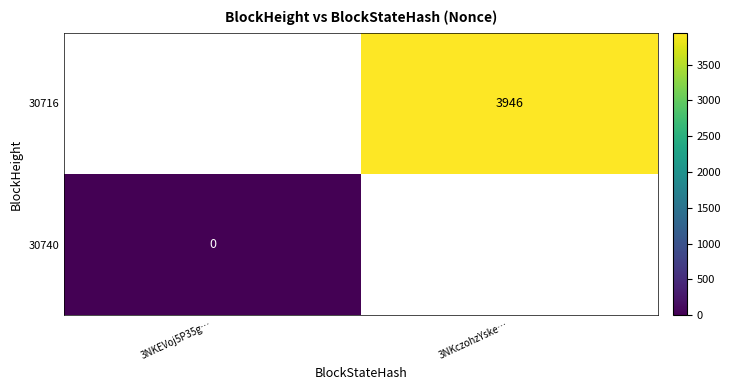

The value of 30716 at 3NKczohzYske… is 6593. True or false?

False